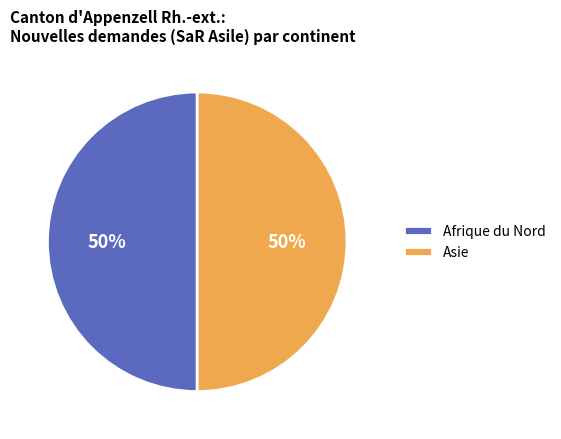

To the nearest percent, what is the combined percentage of Afrique du Nord and Asie?

100%